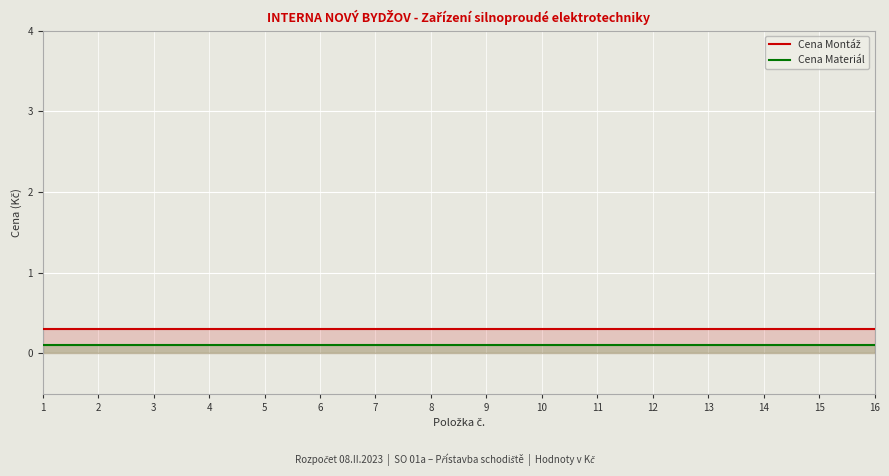

True or false: Cena Materiál and Cena Montáž intersect in this chart.

False